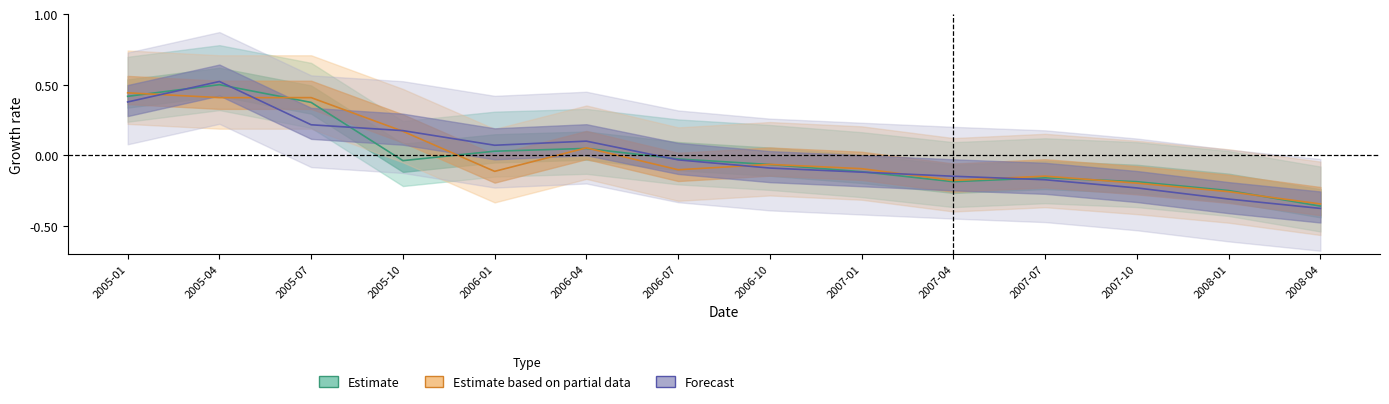

What is the sum of the Estimate values at 2008-04 and 2006-07?

-0.4